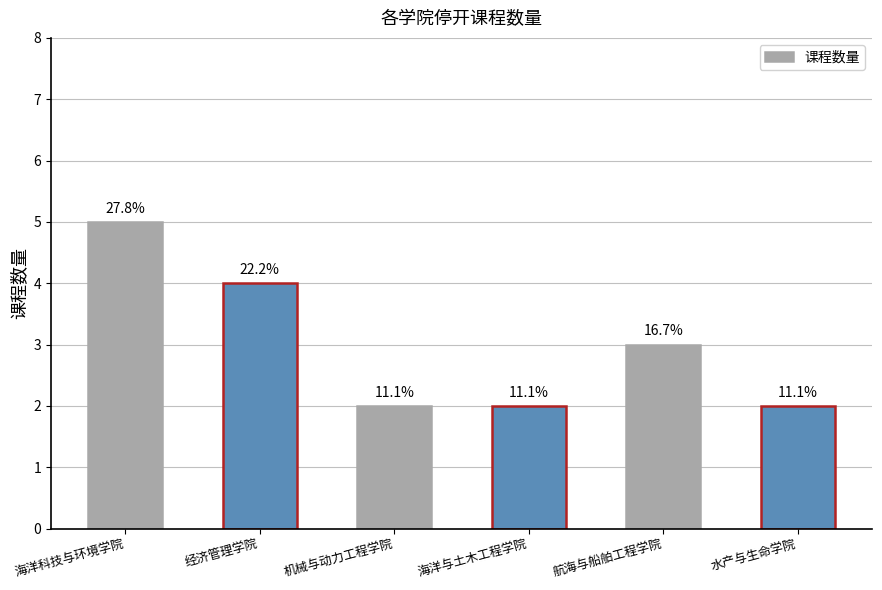

Rank the categories by value from highest to lowest.

海洋科技与环境学院, 经济管理学院, 航海与船舶工程学院, 机械与动力工程学院, 海洋与土木工程学院, 水产与生命学院